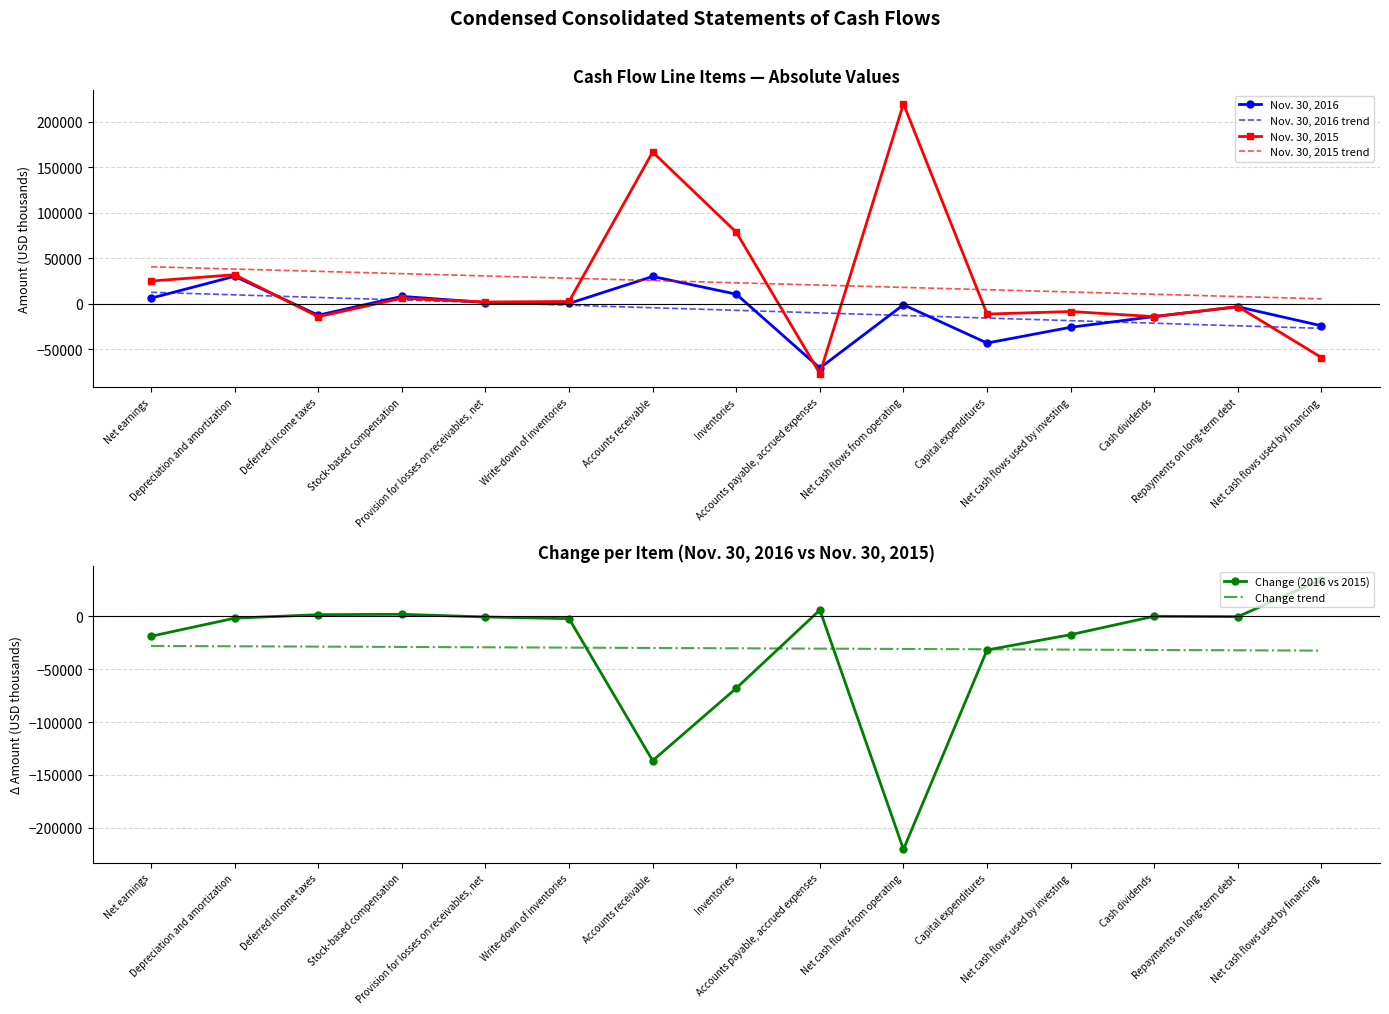

Where is Nov. 30, 2016 trend nearest to the value -7054?

Inventories